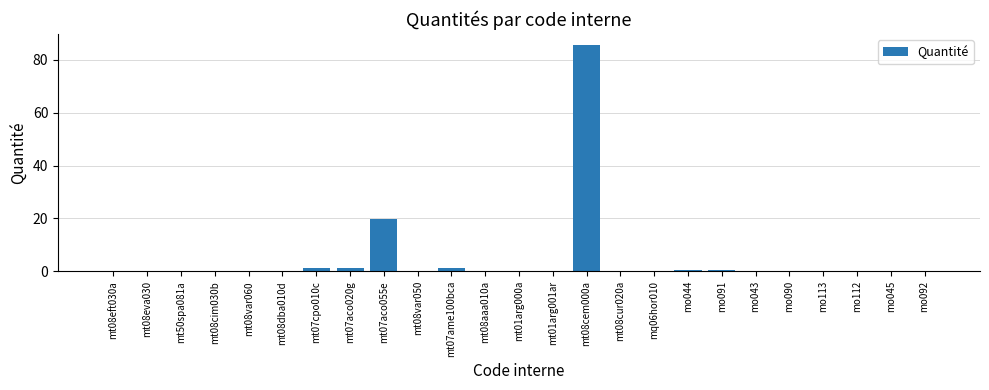

Where is the data nearest to the value 42?

mt07aco055e